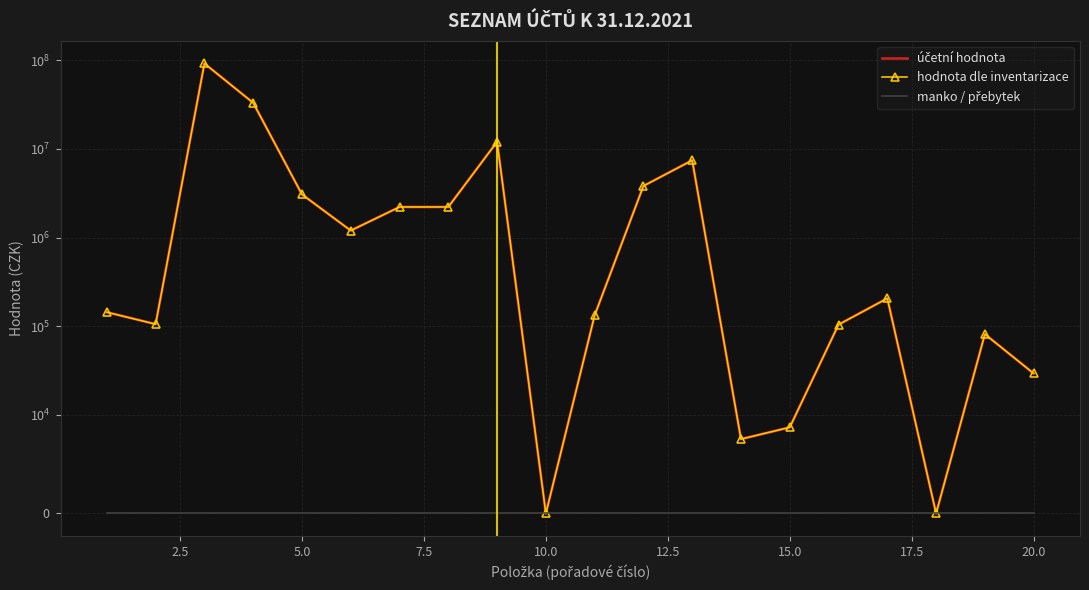

Count the number of data series in this chart.

3